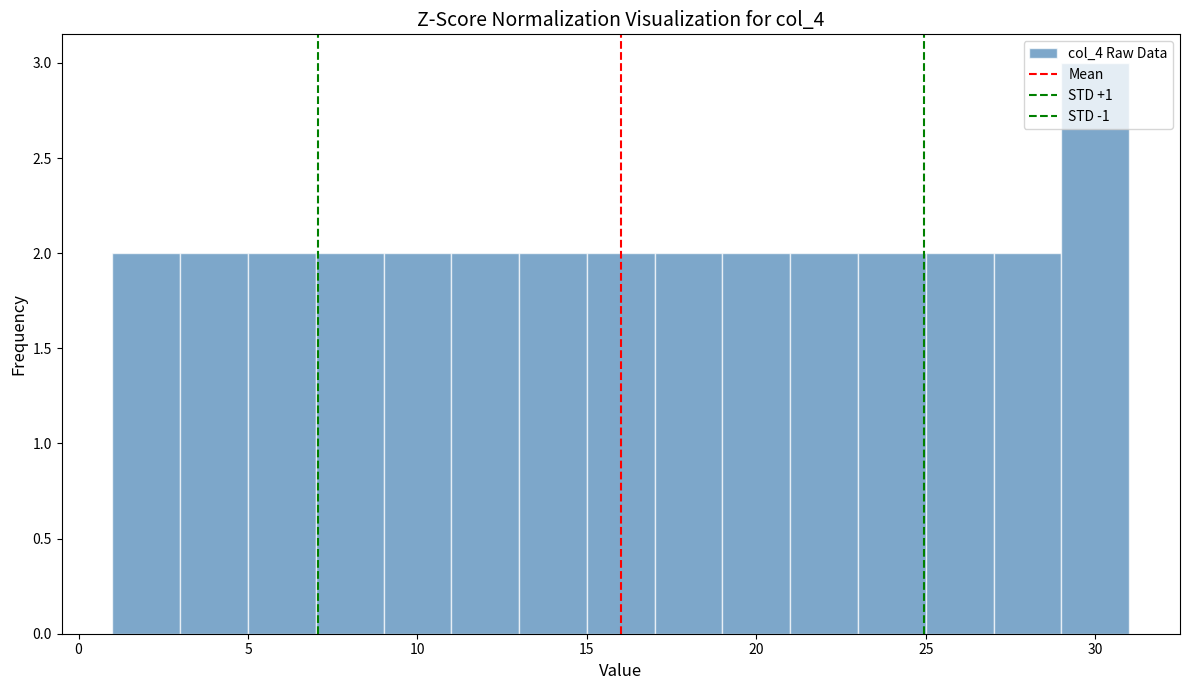

Reading left to right, transcribe this chart: for each bar, give the range it covers on the x-axis and its height. The values are not printed on the chart, so give them approximately, as read against the axis.

1 to 3: 2
3 to 5: 2
5 to 7: 2
7 to 9: 2
9 to 11: 2
11 to 13: 2
13 to 15: 2
15 to 17: 2
17 to 19: 2
19 to 21: 2
21 to 23: 2
23 to 25: 2
25 to 27: 2
27 to 29: 2
29 to 31: 3